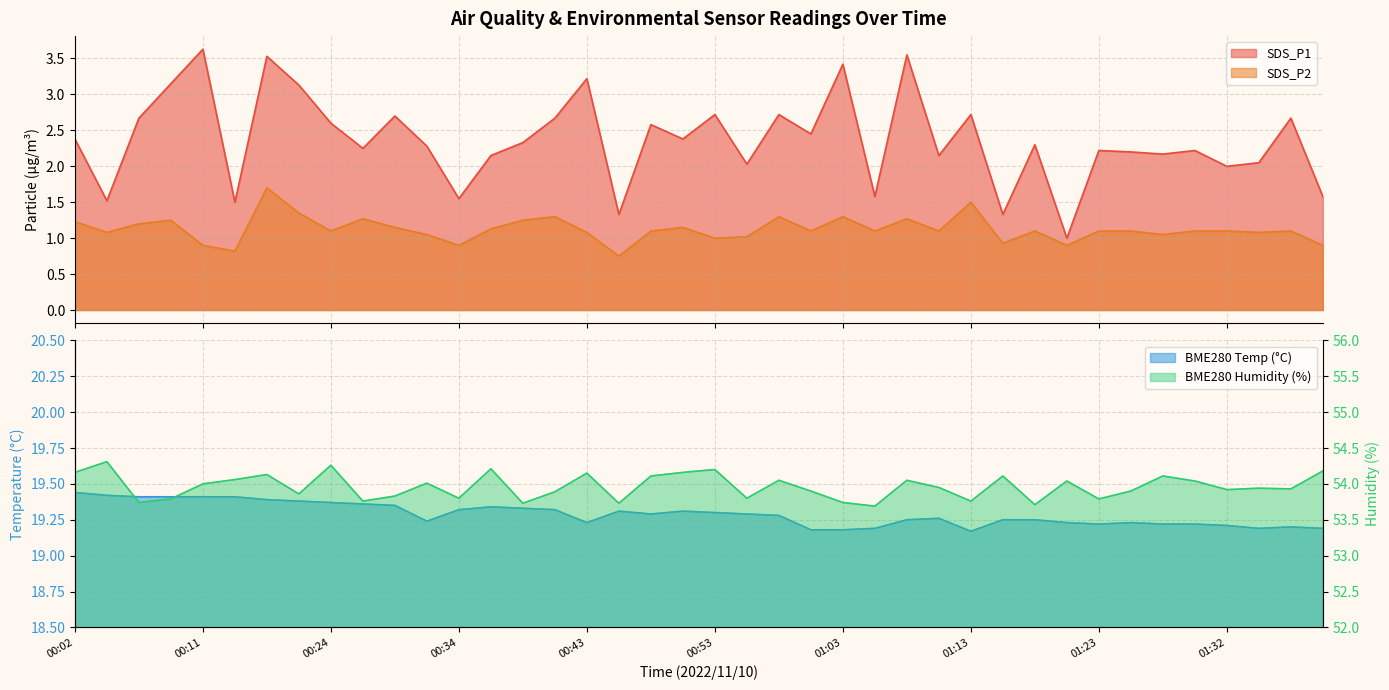

What is the difference between the maximum and second lowest values in the BME280_temperature series?

0.3